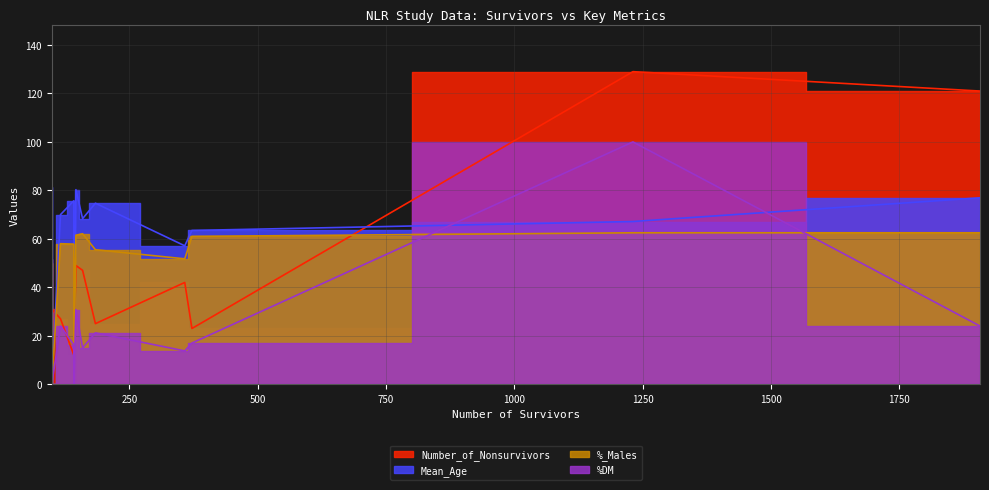

True or false: Number_of_Nonsurvivors and %_Males intersect in this chart.

True